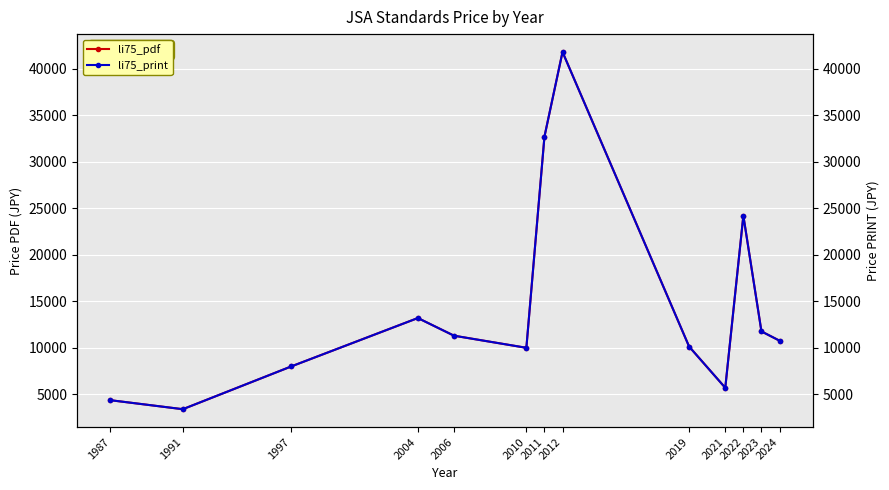

How many lines are shown in the chart?

2